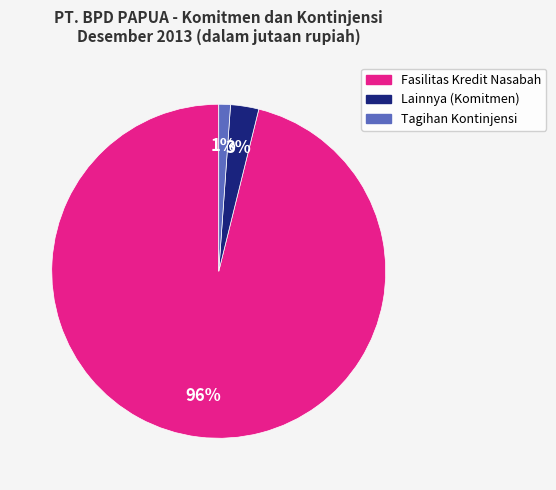

To the nearest percent, what is the average slice percentage?

33%